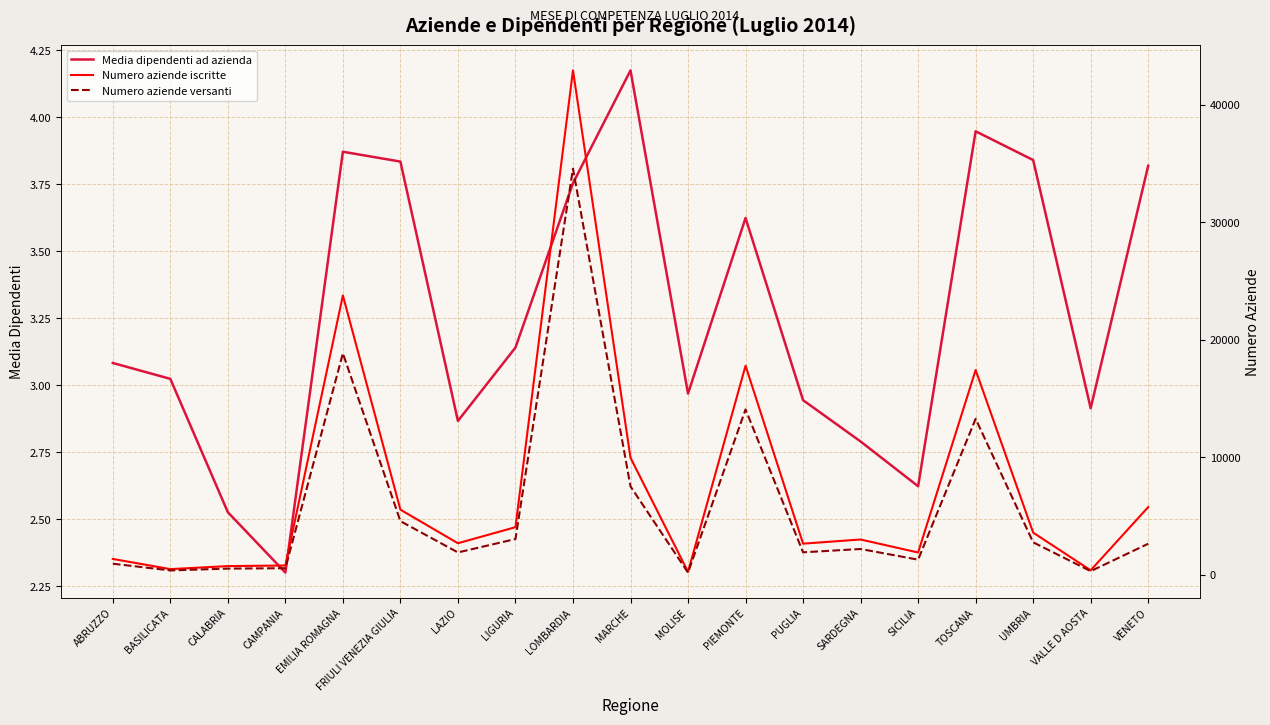

What is the sum of the Media dipendenti ad azienda values at LIGURIA and SARDEGNA?

5.9